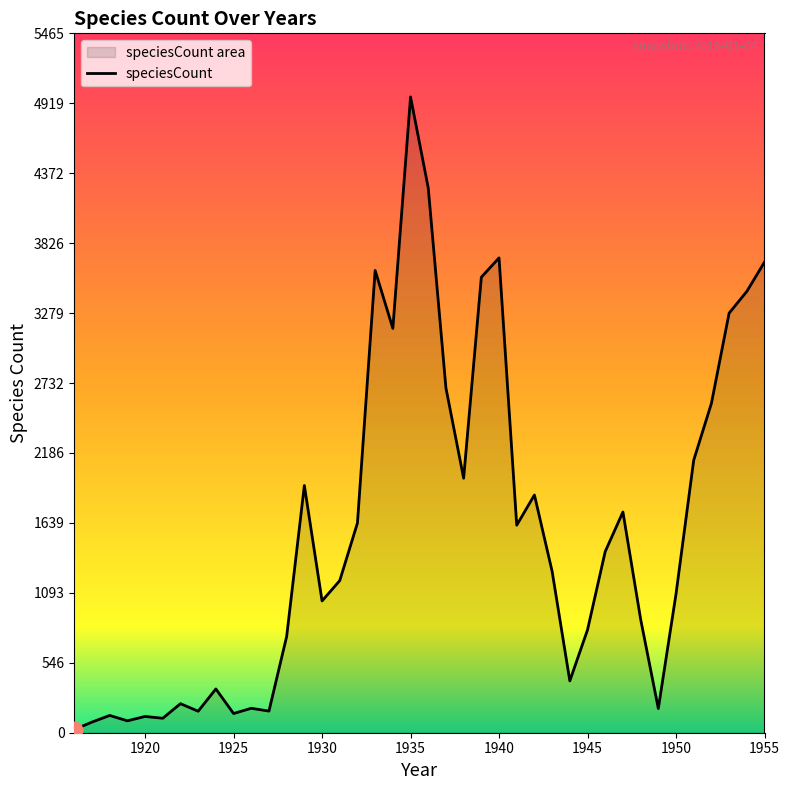

What is the sum of all values?

62681